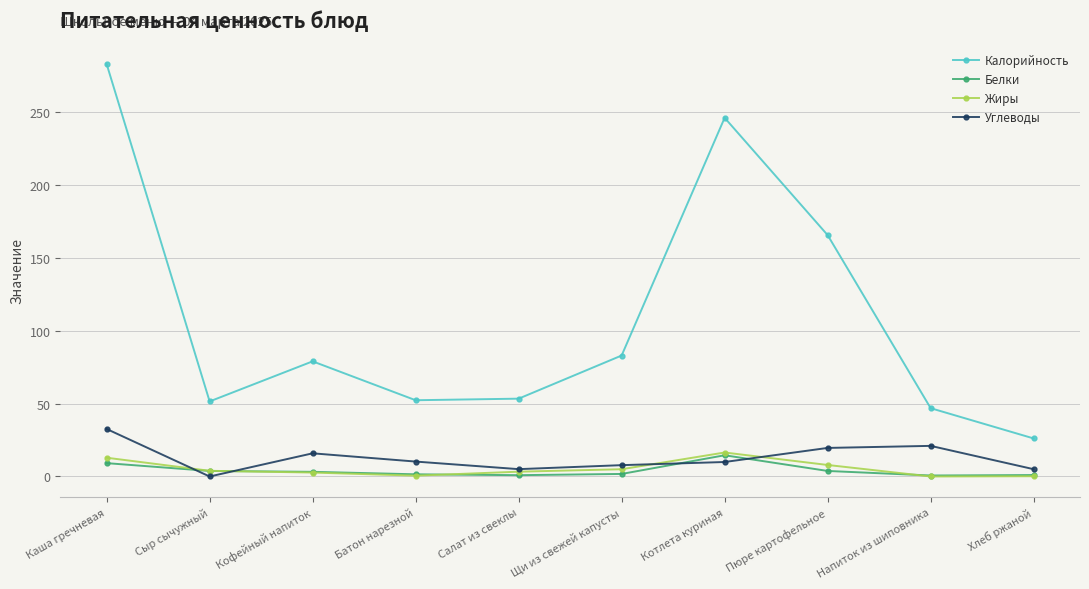

What is the label of the 3rd point from the left?

Кофейный напиток